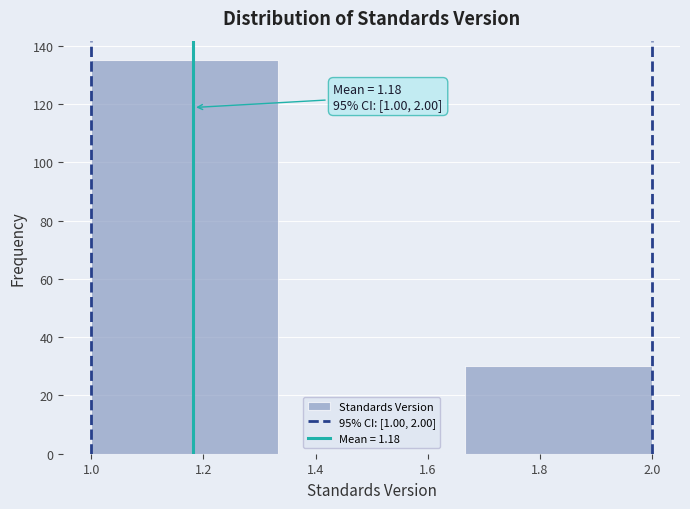

Which range on the x-axis has the tallest bar?

1.00 to 1.34